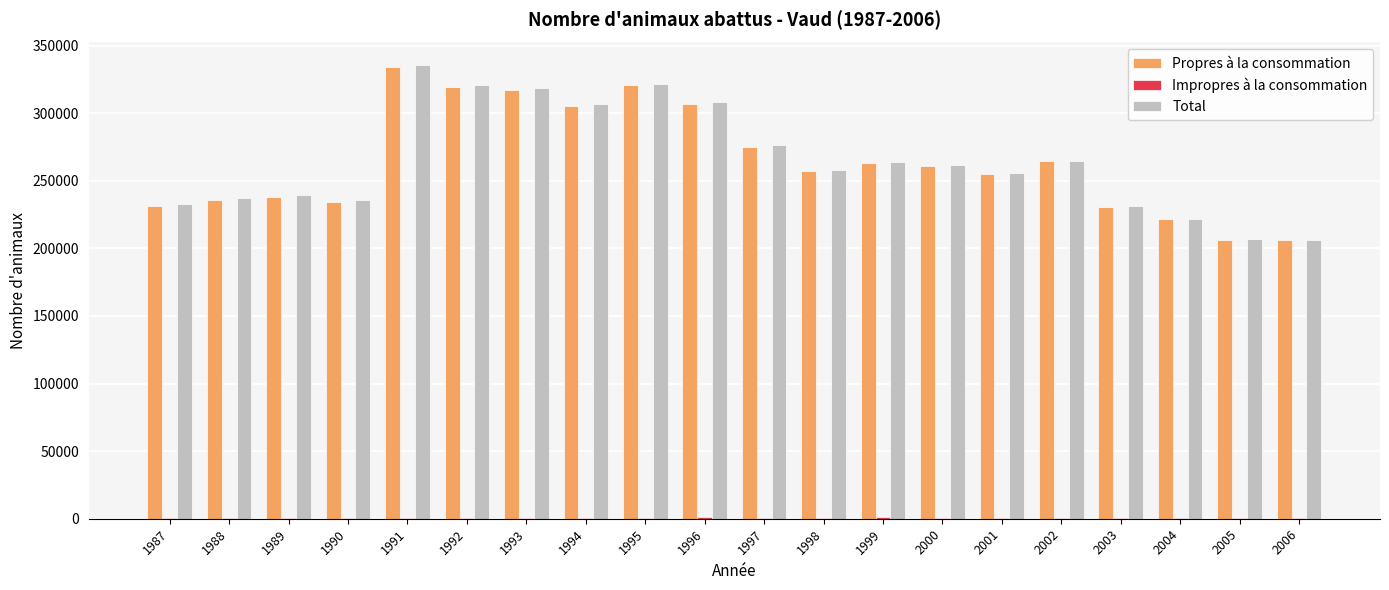

Which series has the largest range (max minus min)?

Total